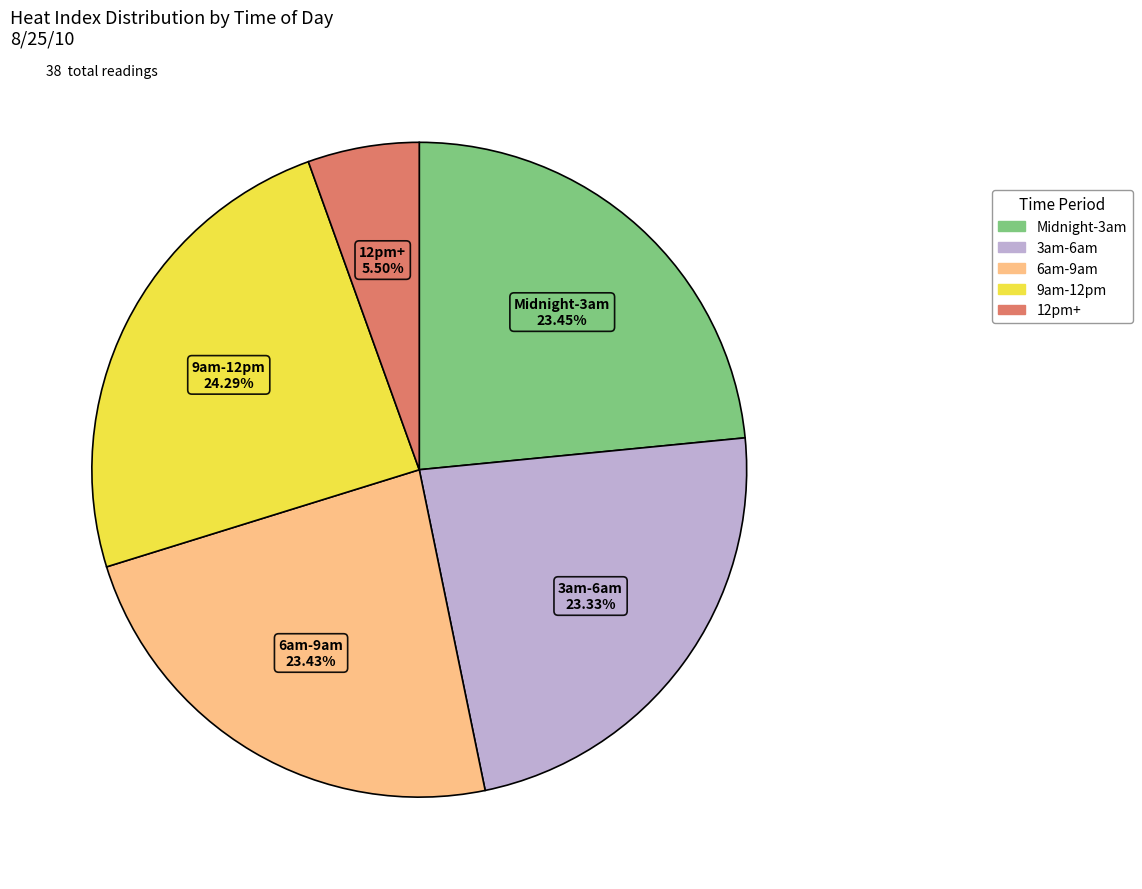

Does any single category account for the majority?

No